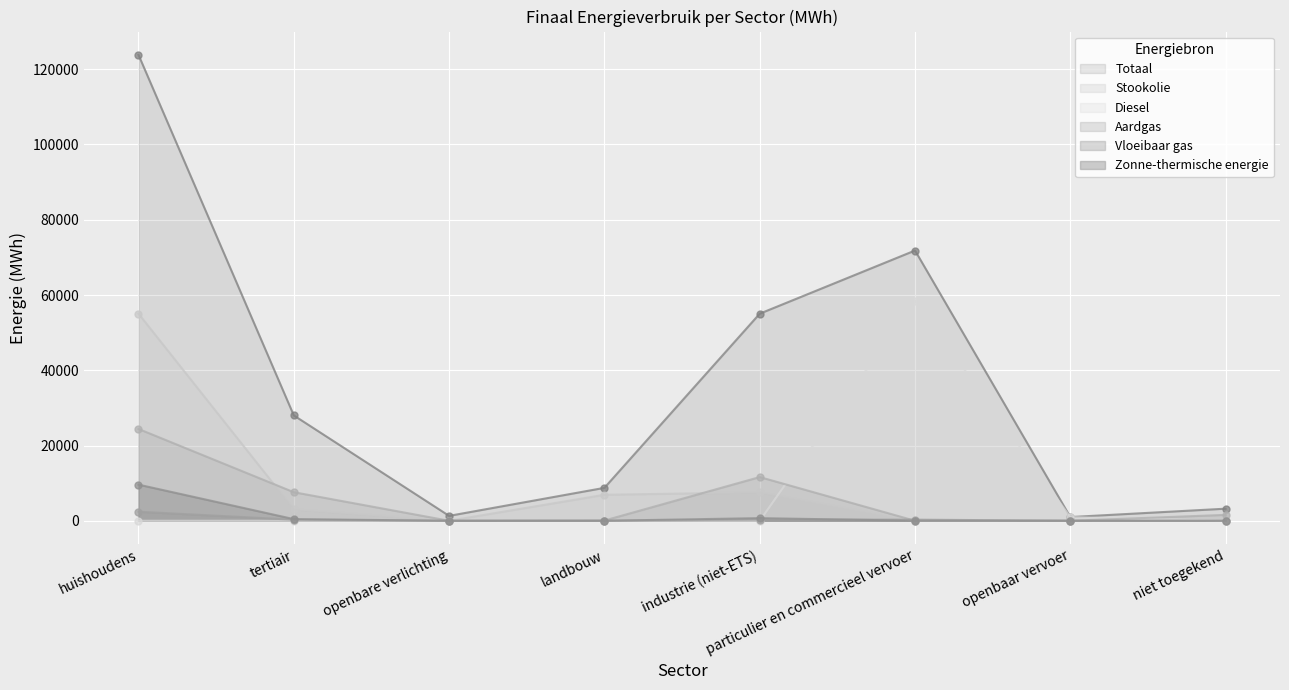

How many lines are shown in the chart?

6